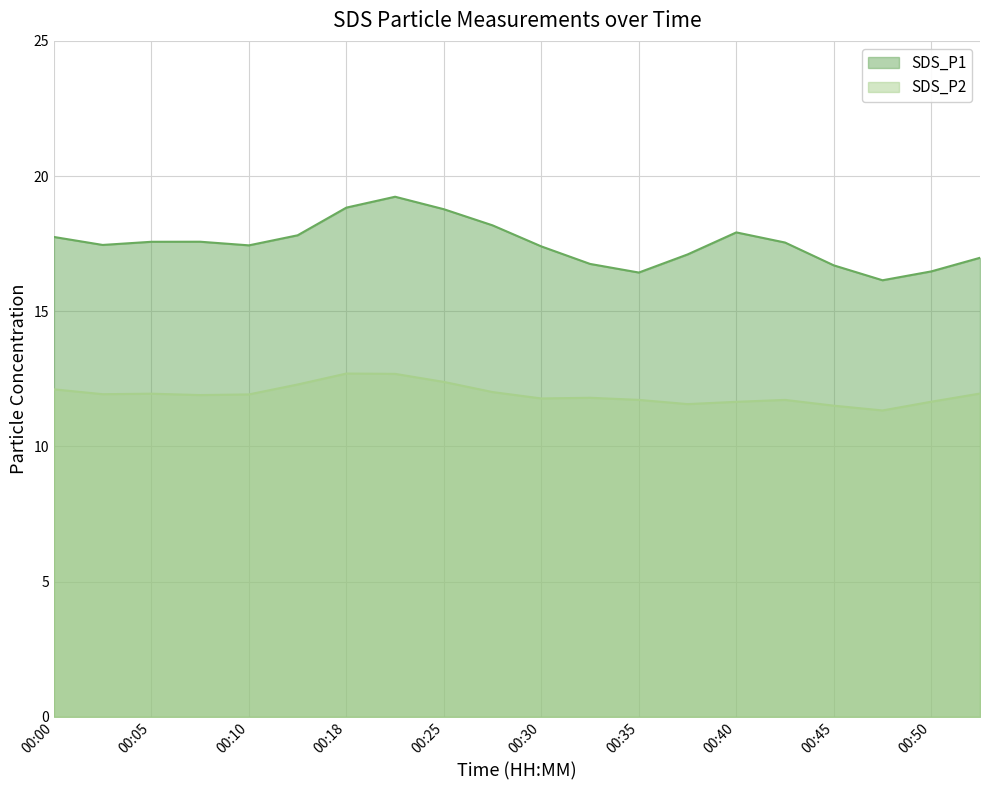

Count the number of categories in the chart.

20